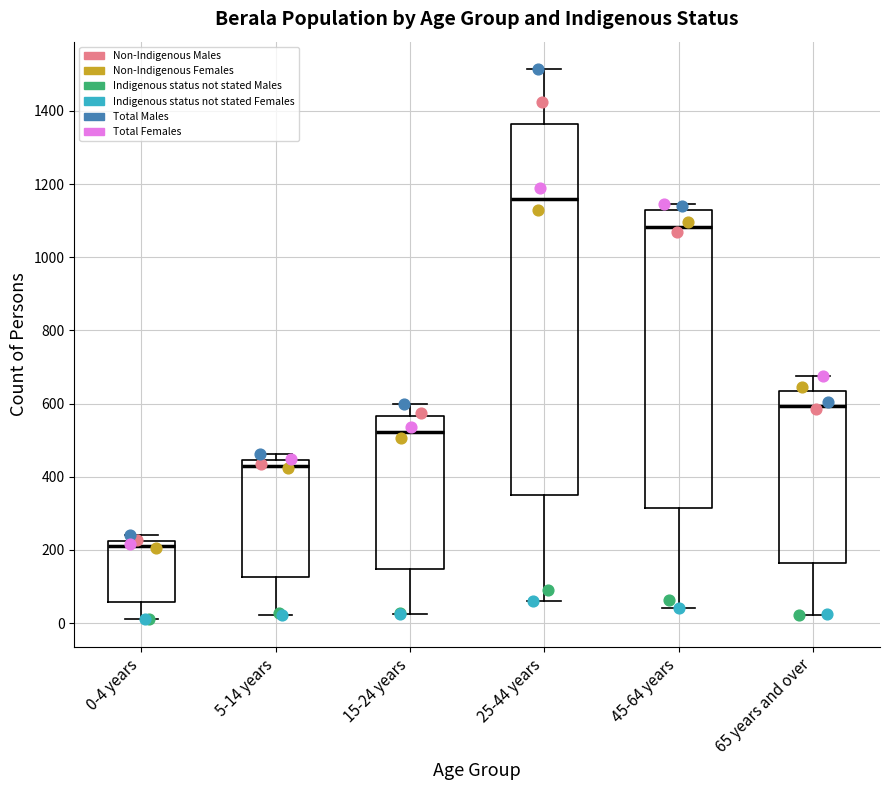

Reading left to right, read every box against the y-axis: the position of its median line, the range the box covers, and the ends of its whiskers. The values are not printed on the chart, so give them approximately, as read against the axis.

0-4 years: median 220 (just below the box's upper edge), box 60 to 220, whiskers 20 to 240
5-14 years: median 420, box 120 to 440, whiskers 20 to 460
15-24 years: median 520, box 140 to 560, whiskers 20 to 600
25-44 years: median 1160, box 360 to 1360, whiskers 60 to 1520
45-64 years: median 1080, box 320 to 1120, whiskers 40 to 1140
65 years and over: median 600, box 160 to 640, whiskers 20 to 680